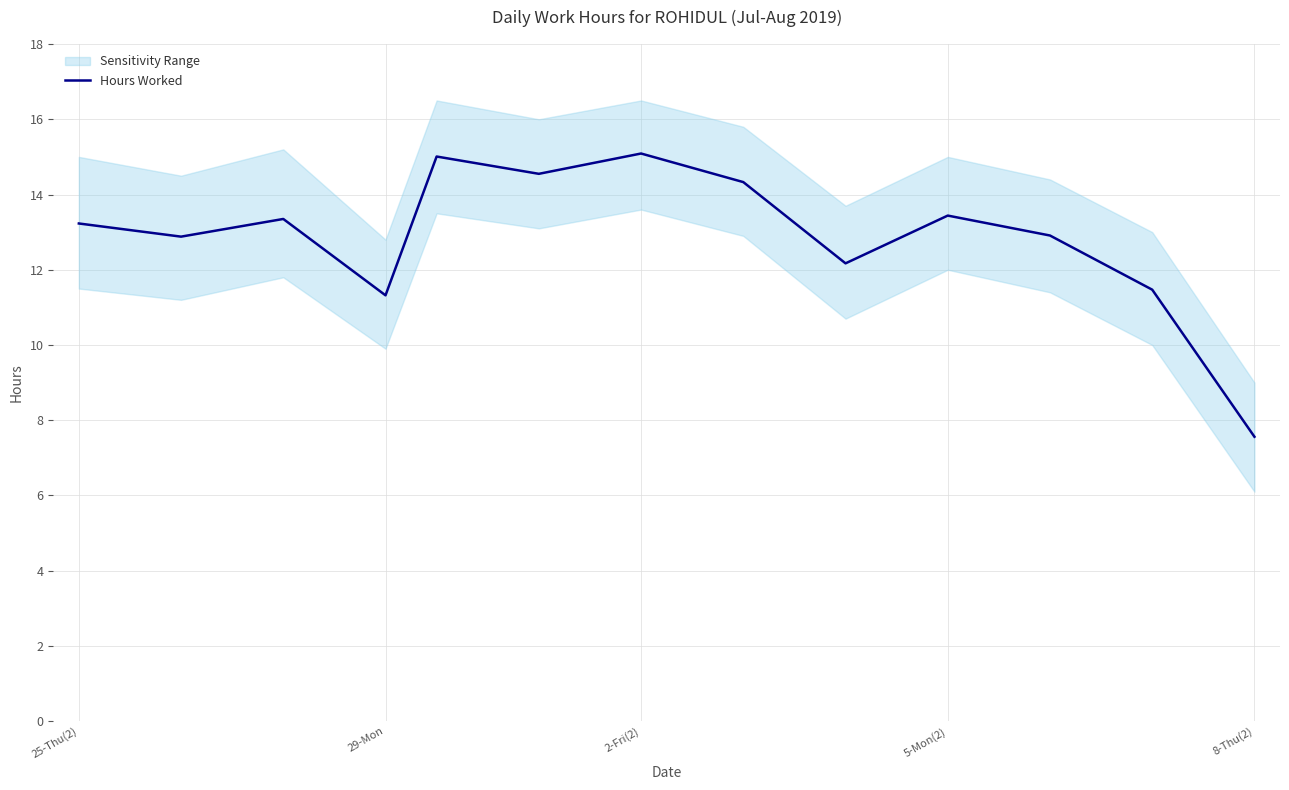

Is it true that Hours Worked equals 1.8 at 8-Thu(2)?

False